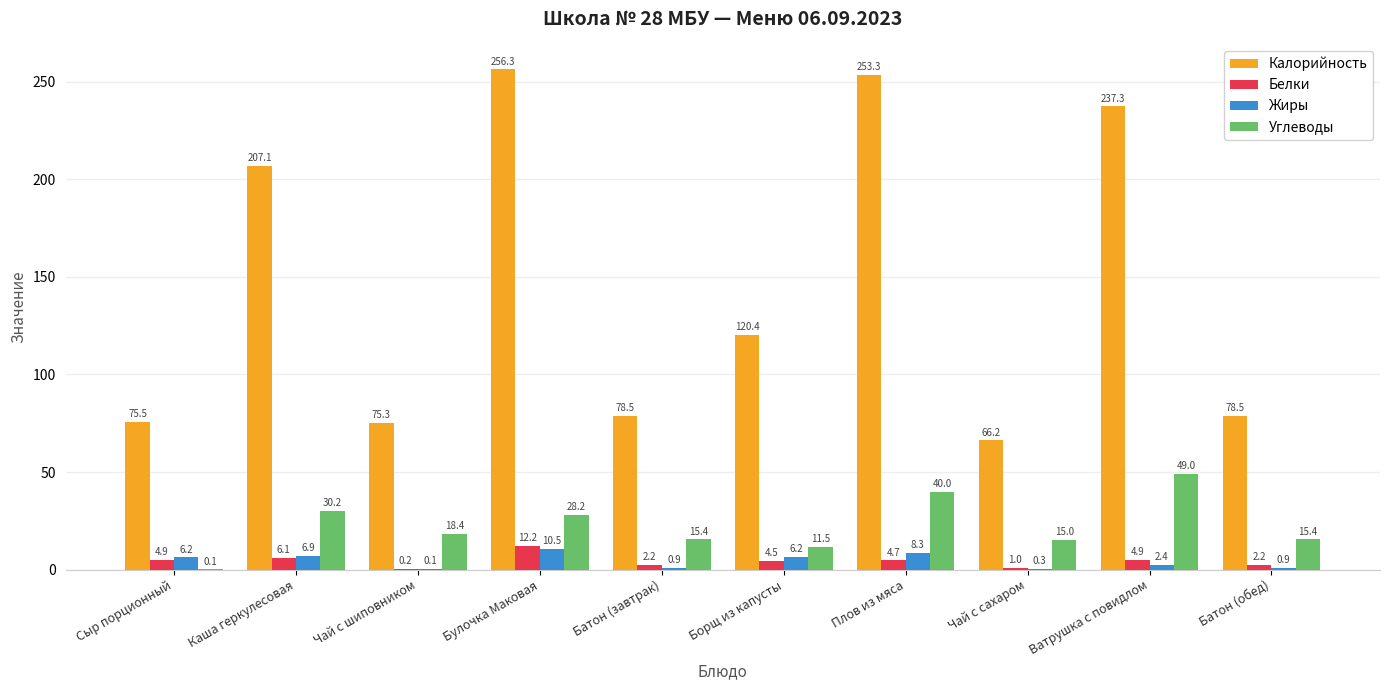

What is the greatest value displayed?

256.3